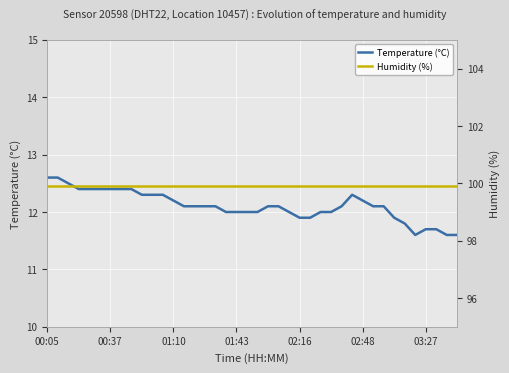

What is the lowest value of the Temperature (°C) series?

11.6